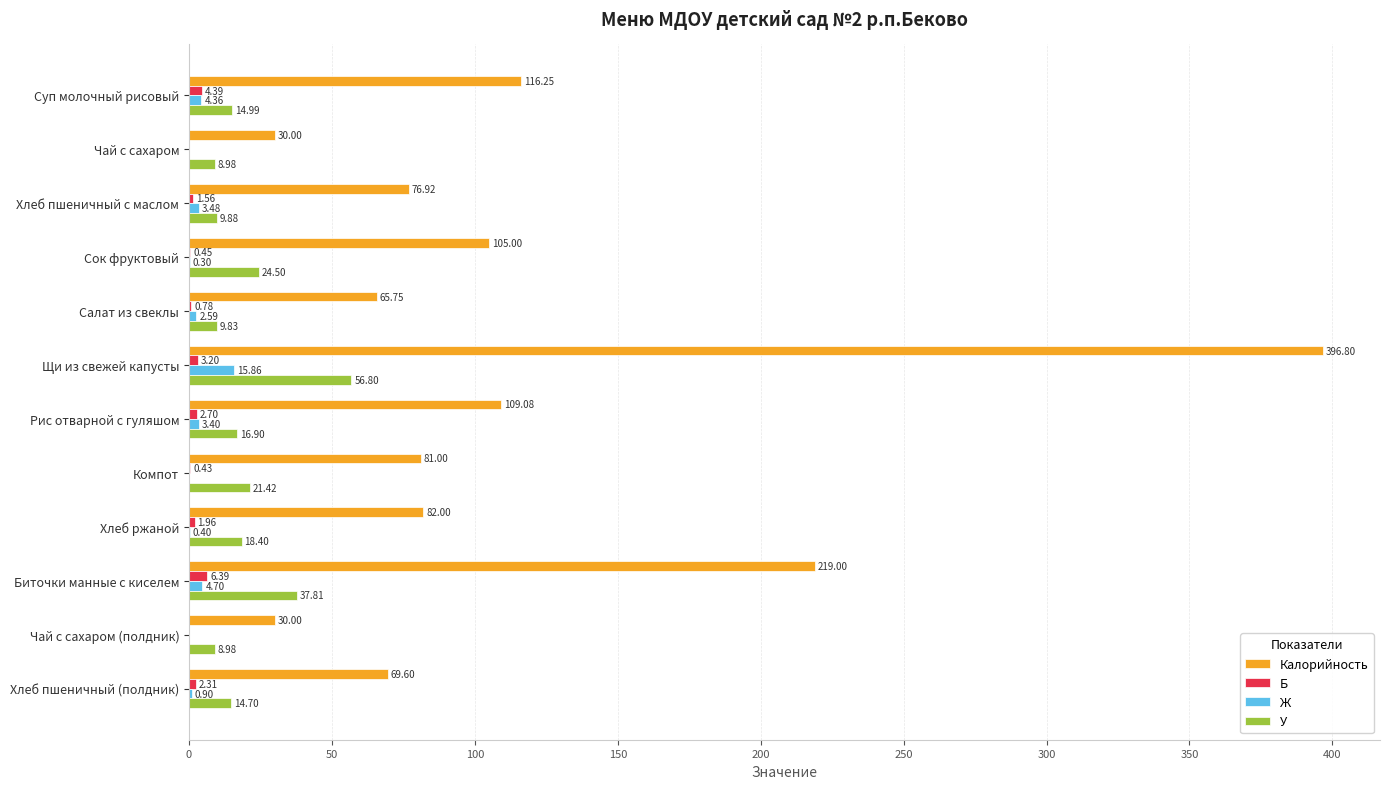

At which label is У closest to 32?

Биточки манные с киселем